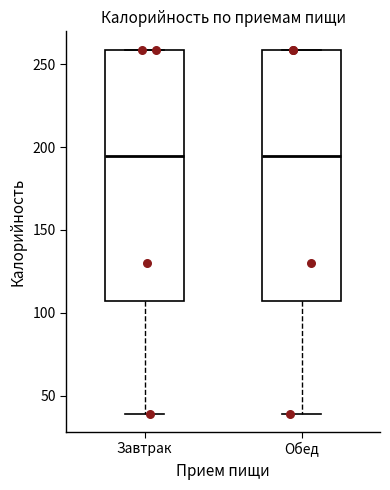

Reading left to right, transcribe this box plot: for each box, give where its median line is, the range the box spans, and where its two whiskers end, as read against the y-axis. The values are not printed on the chart, so give them approximately, as read against the axis.

Завтрак: median 195, box 105 to 260, whiskers 40 to 260
Обед: median 195, box 105 to 260, whiskers 40 to 260